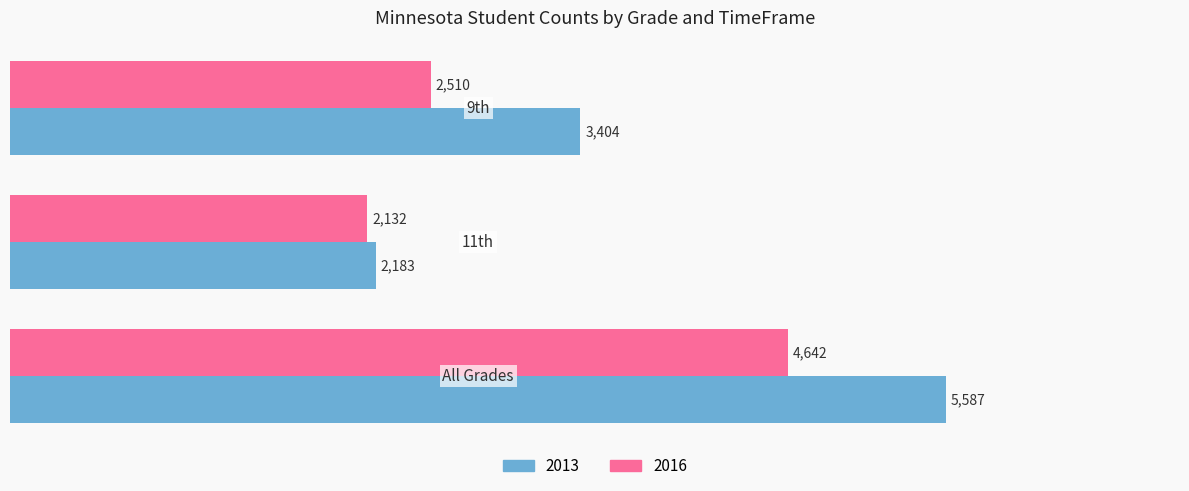

Count the 2016 values in the range 2132 to 4642.

3